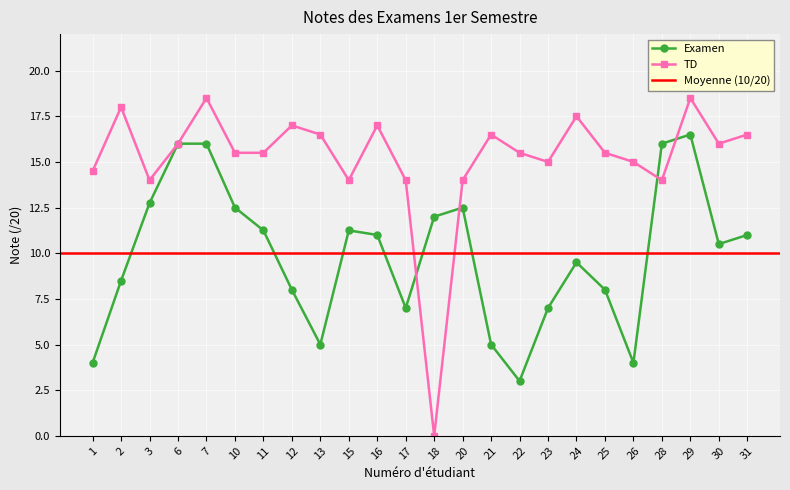

True or false: TD has a value of 29.9 at 29.

False